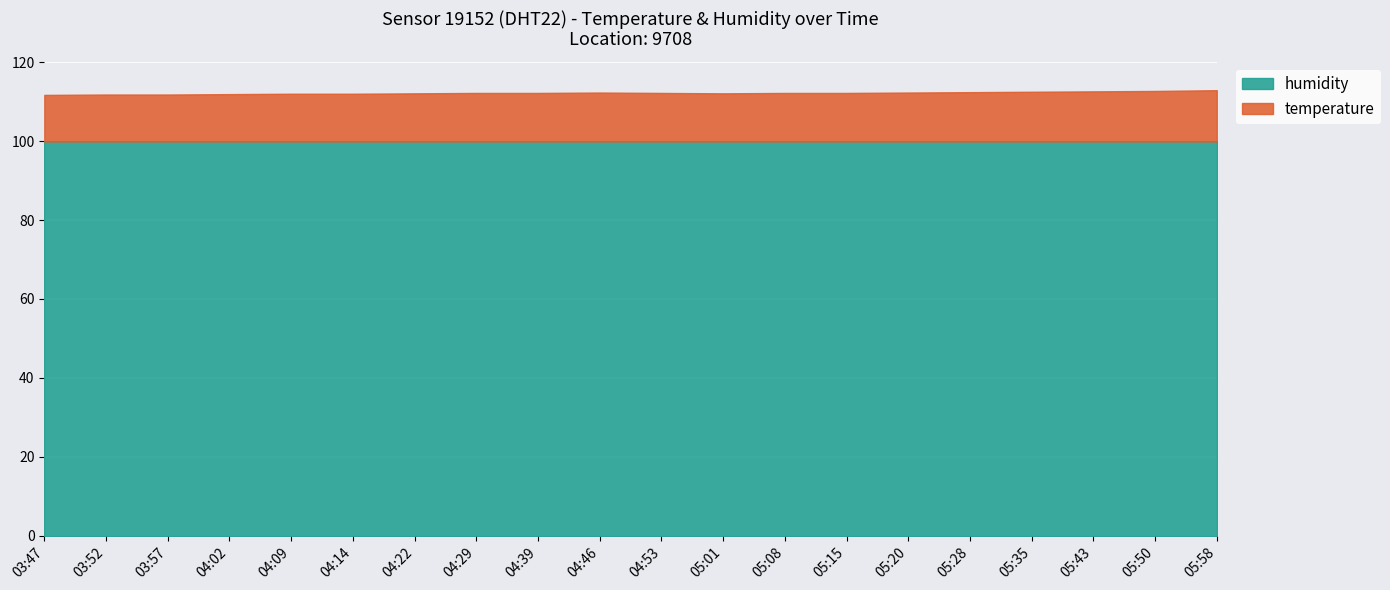

Where is the first local maximum for temperature?

04:46